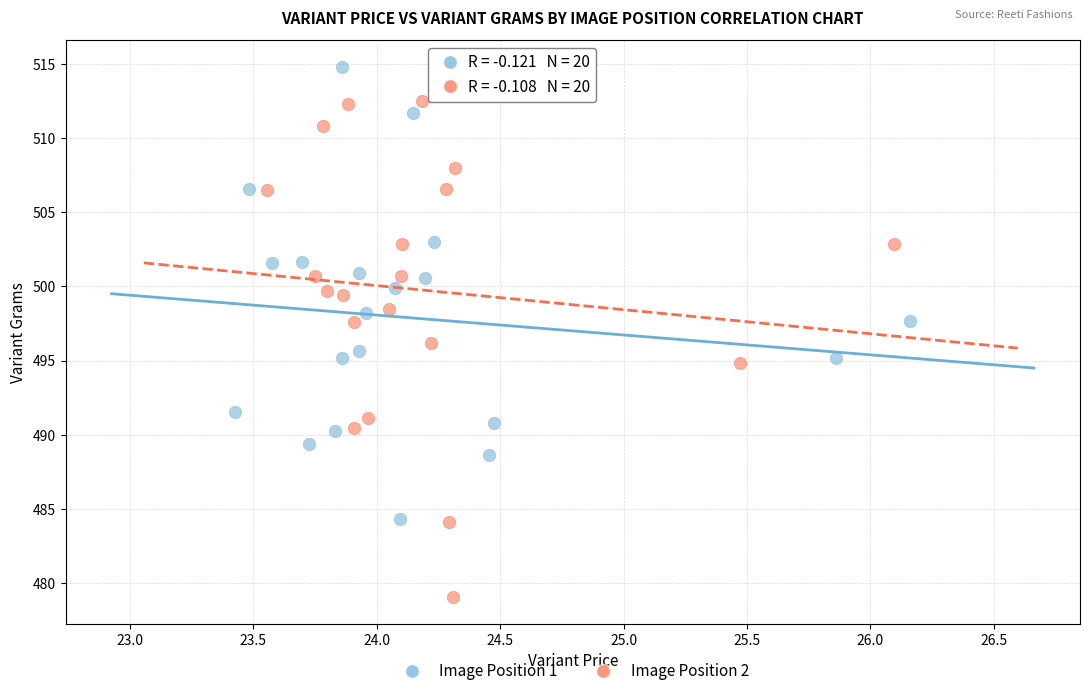

Which series reaches the maximum Y coordinate?

Image Position 1